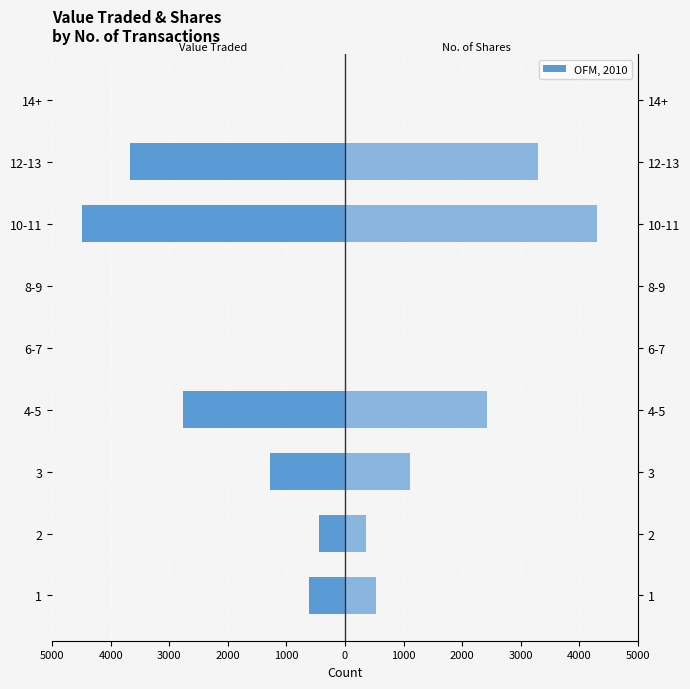

Reading left to right, transcribe all the data shown in this chart.

Value Traded: -612	-440	-1279	-2772	0	0	-4493	-3676	0
No. of Shares: 532	361	1102	2426	0	0	4301	3303	0